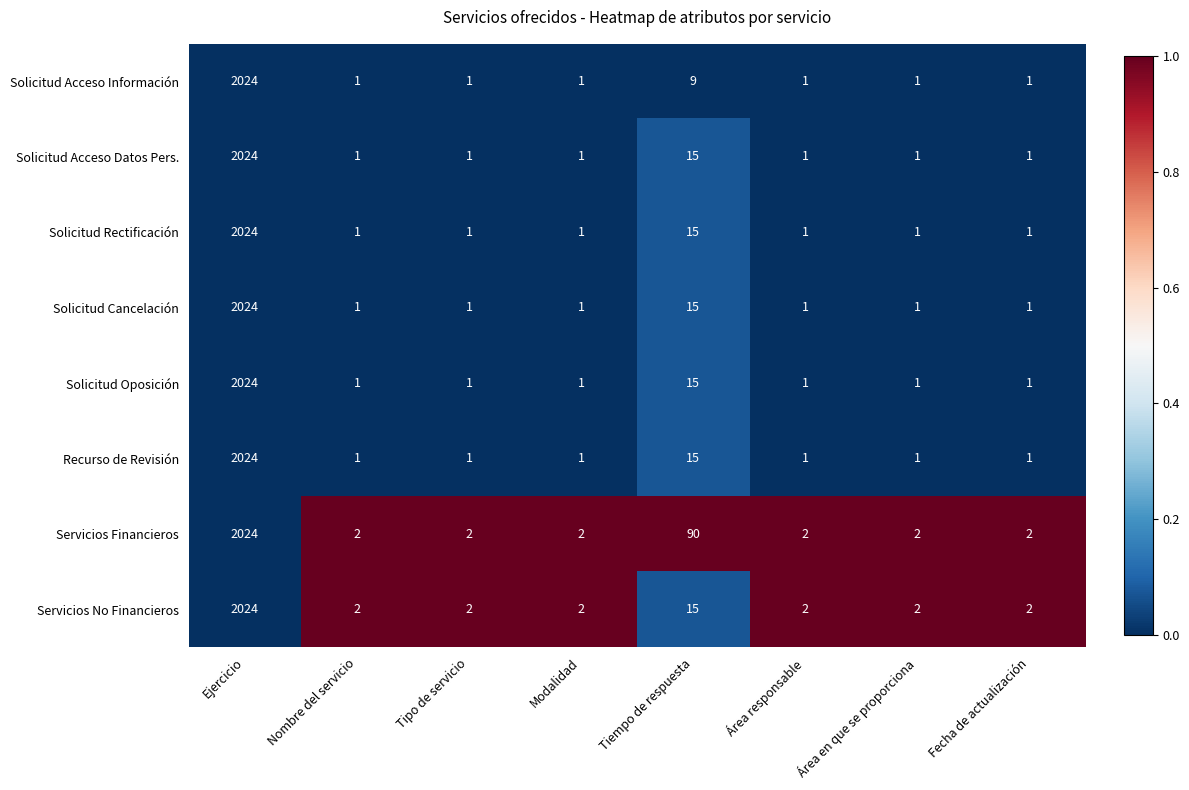

True or false: Recurso de Revisión has a value of 2024 at Ejercicio.

True